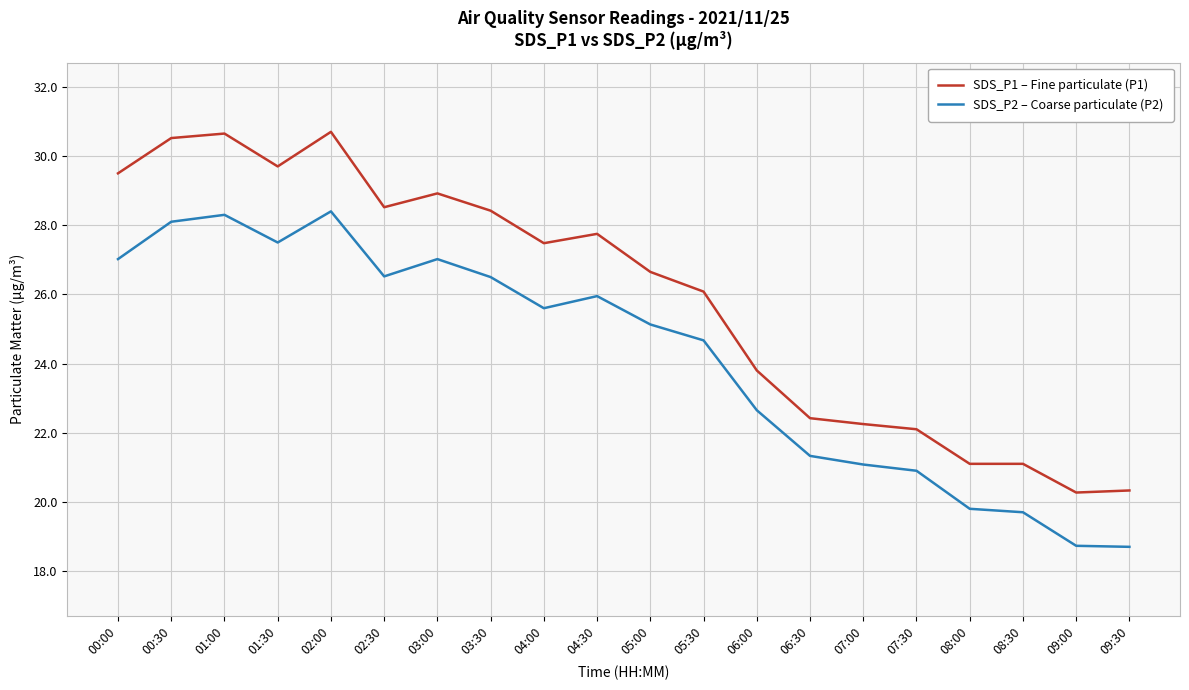

At which category does SDS_P1 – Fine particulate (P1) reach its first local valley?

01:30